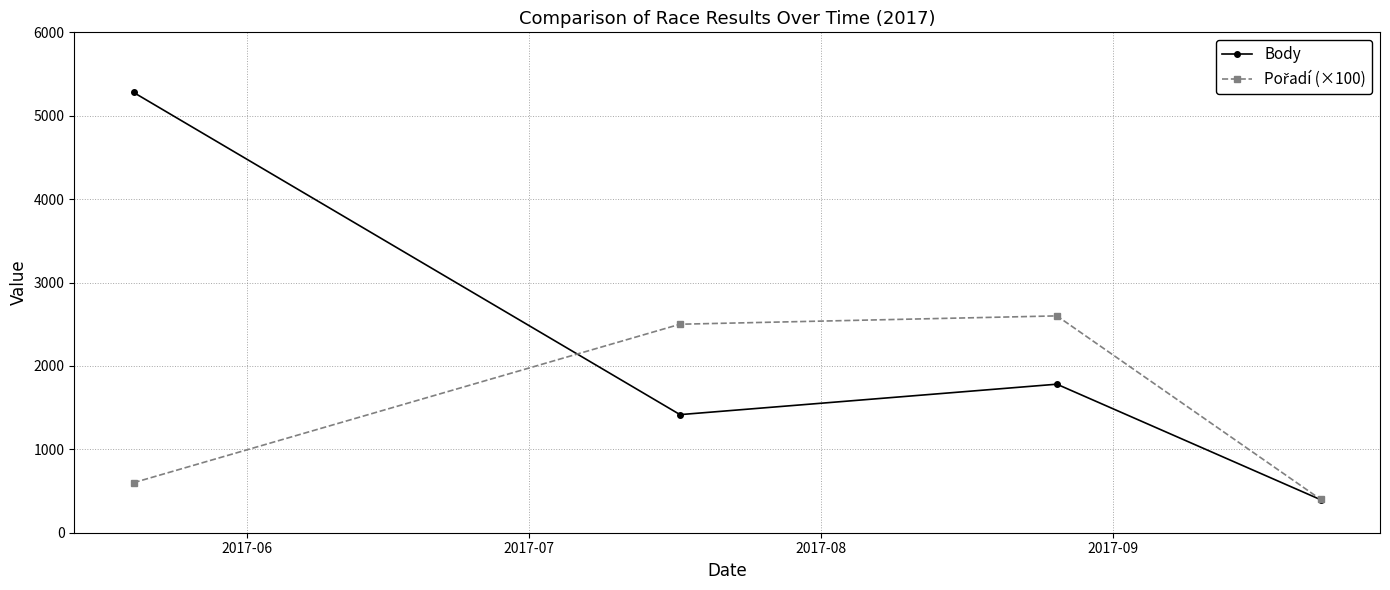

Which series has the largest total across all categories?

Body